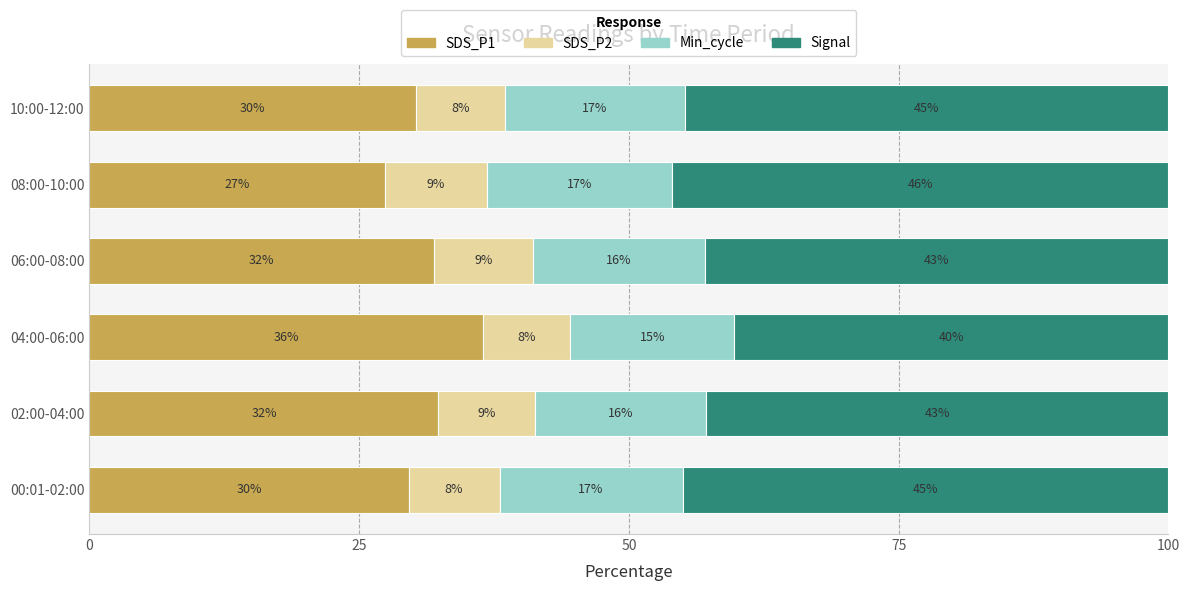

What is the total value across all series at 02:00-04:00?

100.0